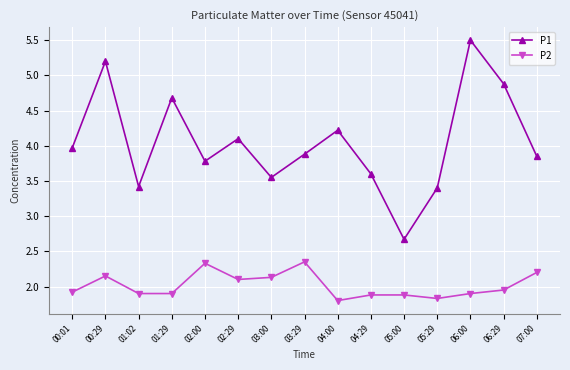

At 01:29, list the series in order from smallest to largest.

P2, P1